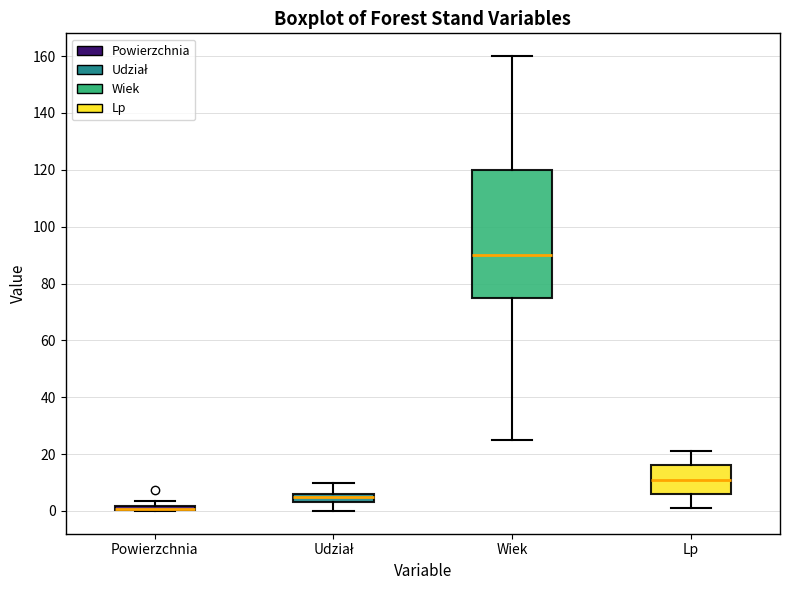

Where is the lower edge of the box for Wiek on the y-axis? The values are not printed on the chart, so give them approximately, as read against the axis.

76